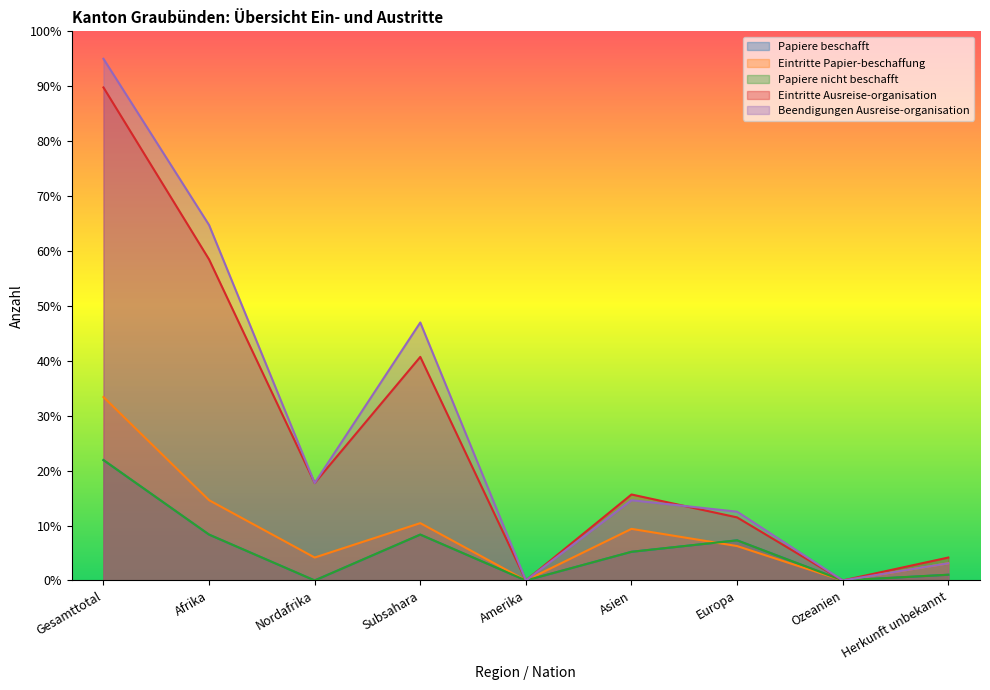

Does the chart display data point markers on the line(s)?

No